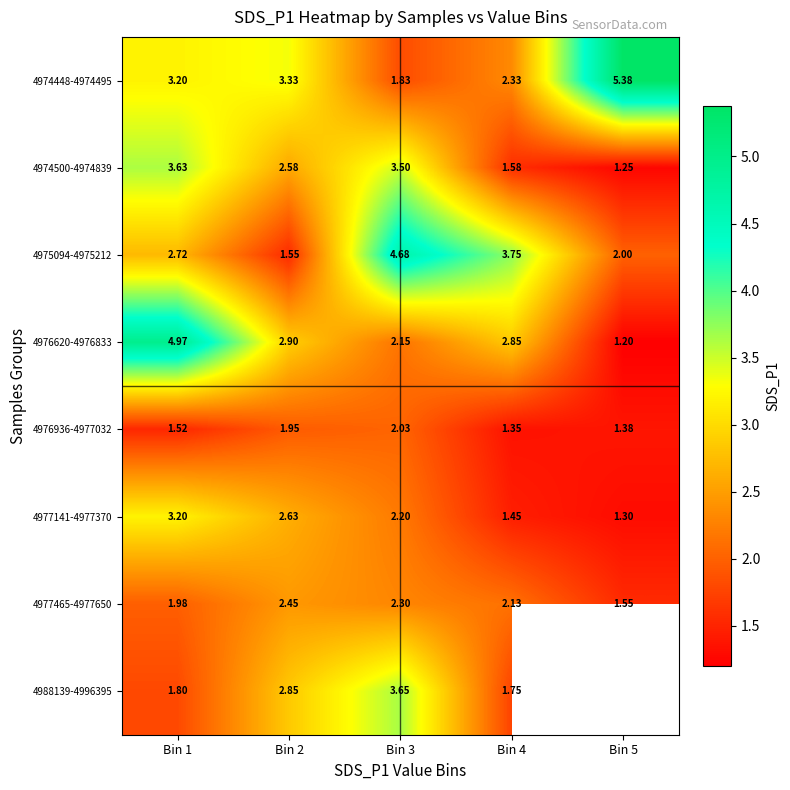

Is the value of 4977141-4977370 at Bin 5 greater than the value of 4988139-4996395 at Bin 2?

No